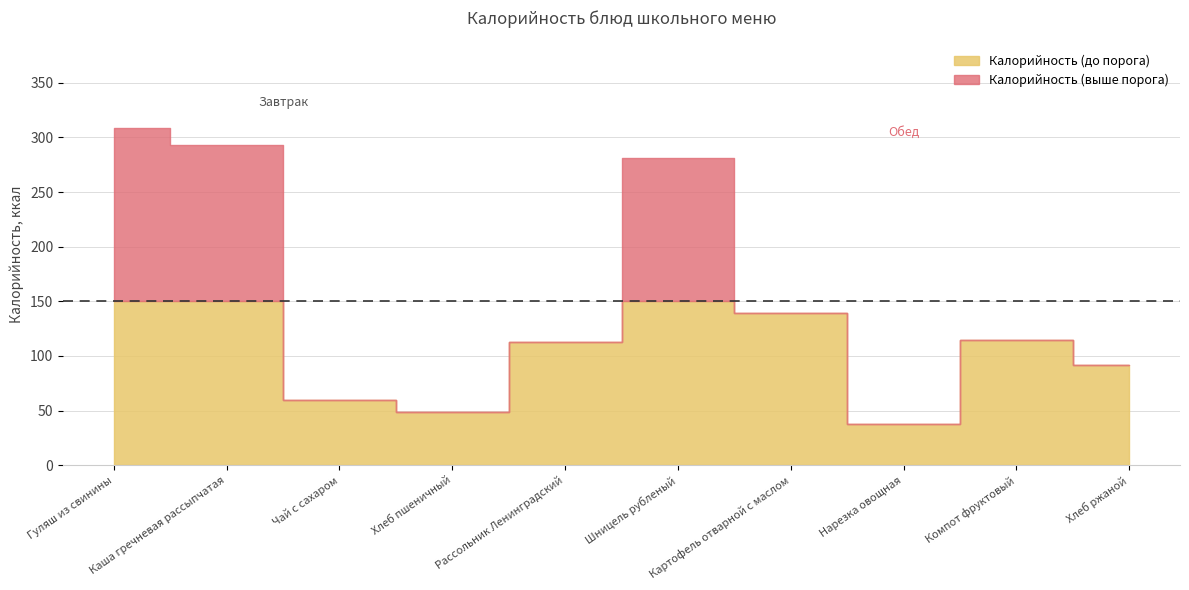

What is the approximate value at Хлеб пшеничный?

49